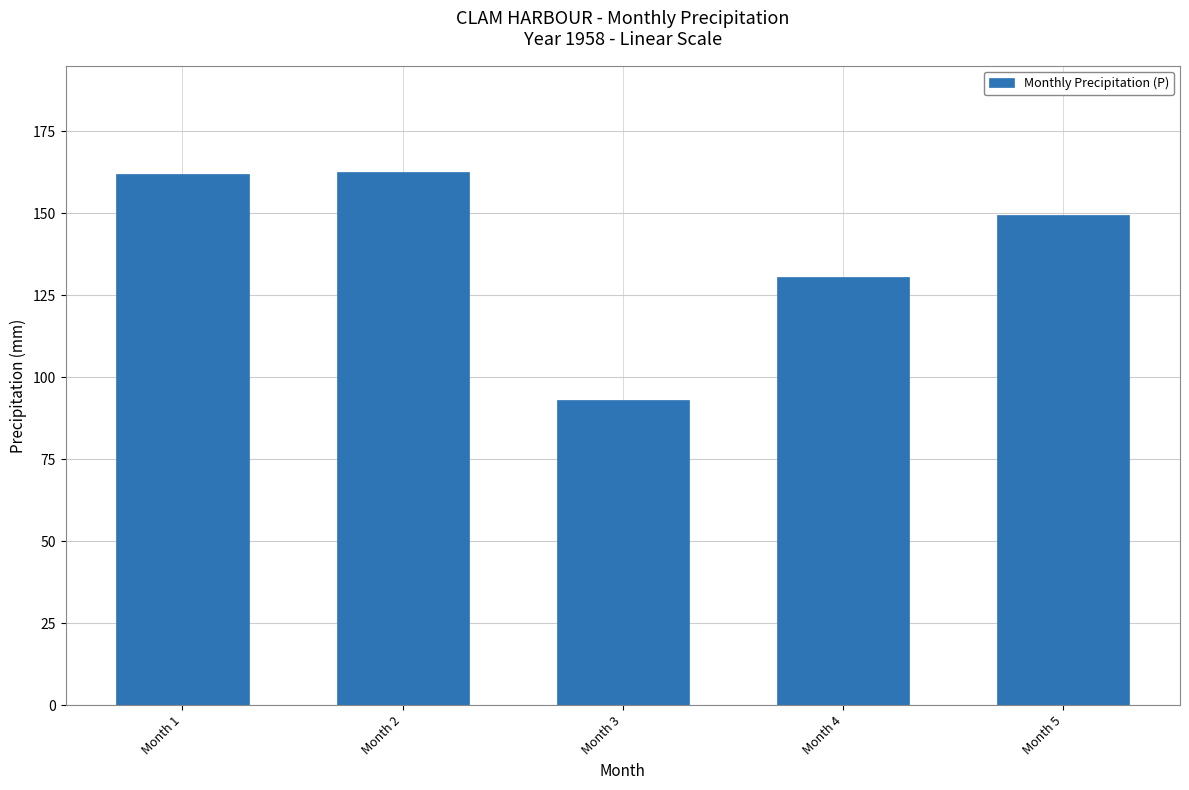

What is the value of the 2nd bar from the left?

162.5